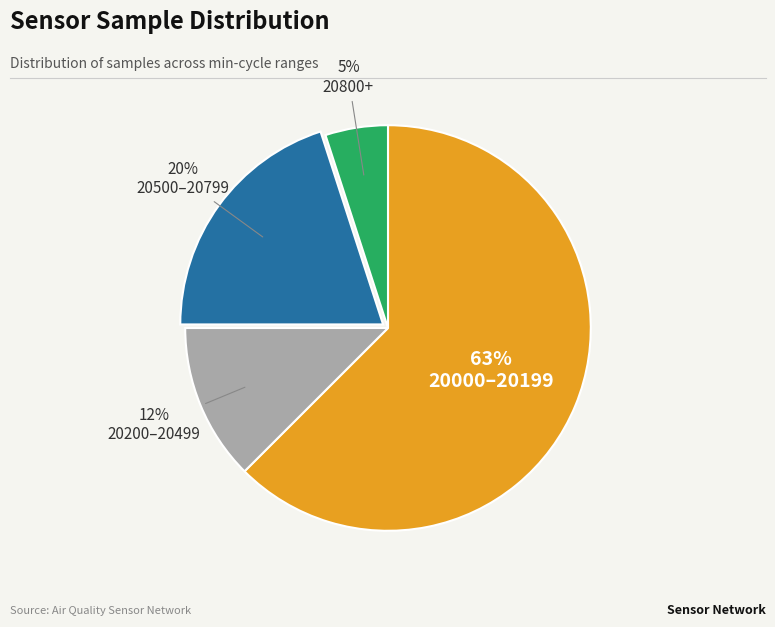

To the nearest percent, what is the average slice percentage?

25%